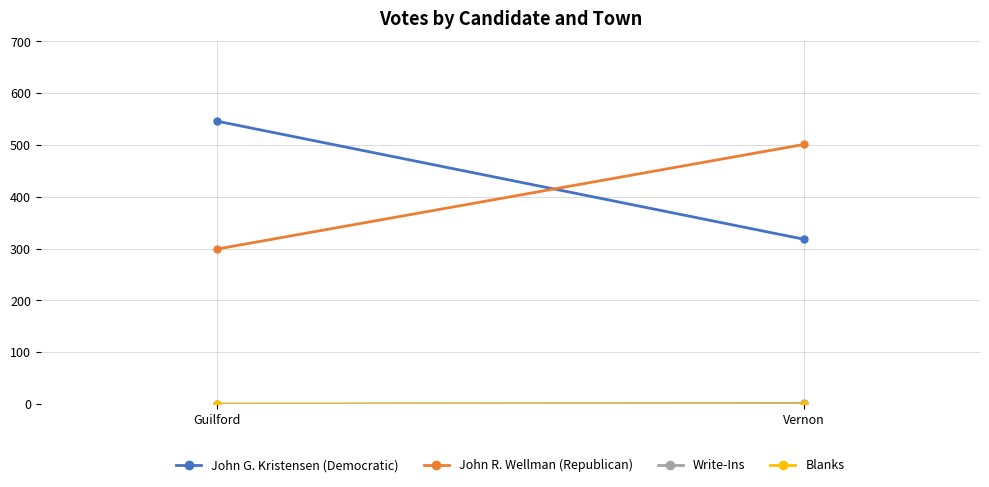

What position from the left is Vernon?

2